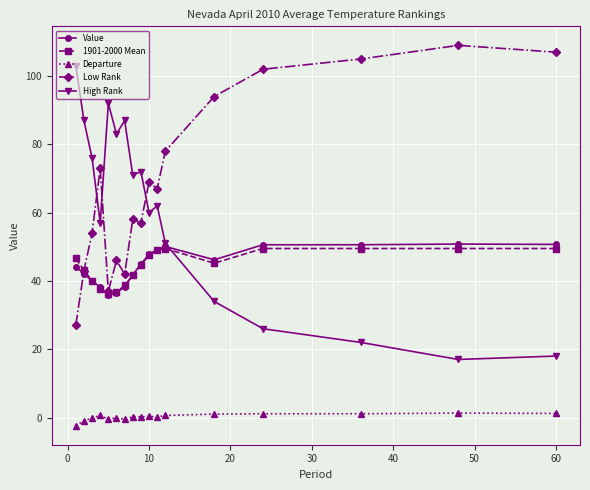

How many intersections are there between Low Rank and Value?

1